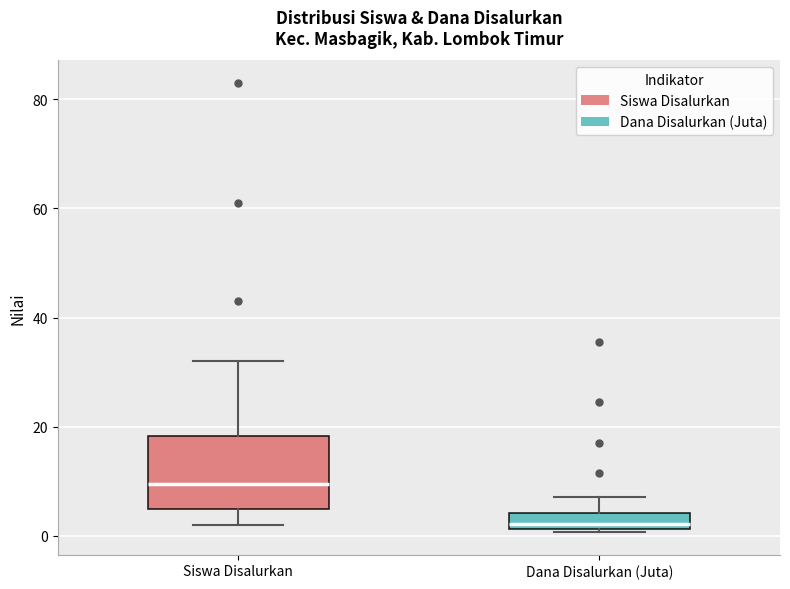

Where is the lower edge of the box for Dana Disalurkan (Juta) on the y-axis? The values are not printed on the chart, so give them approximately, as read against the axis.

2